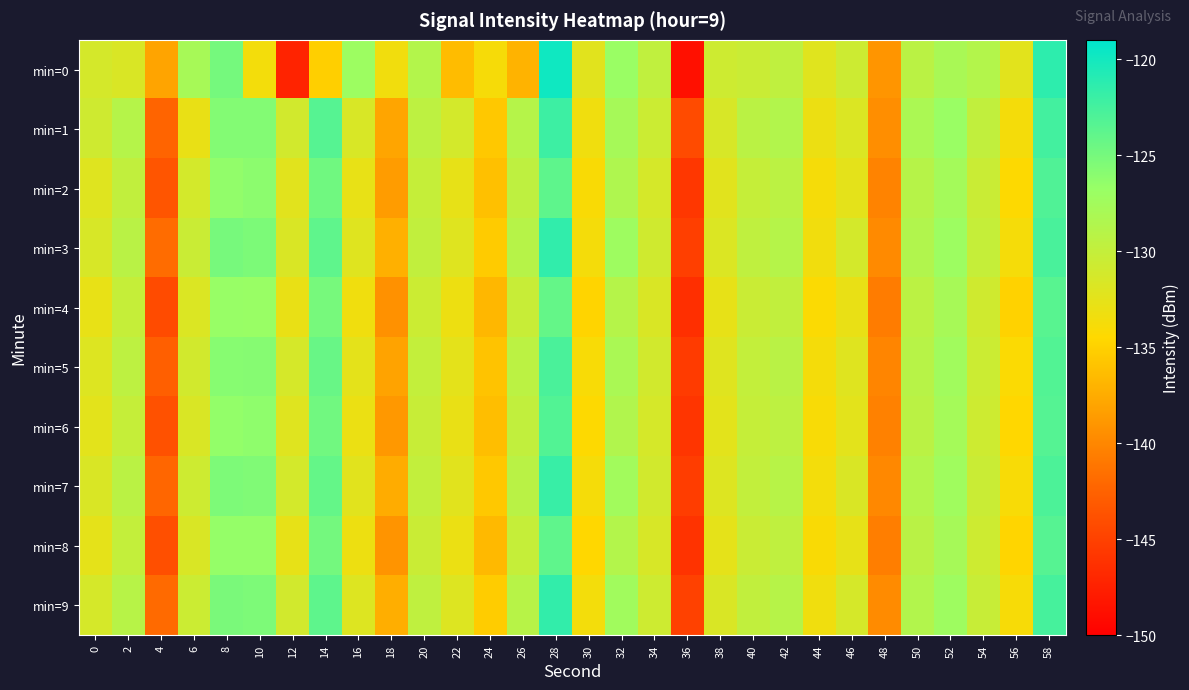

At 18, list the series in order from smallest to largest.

min=4, min=8, min=6, min=2, min=5, min=1, min=7, min=9, min=3, min=0